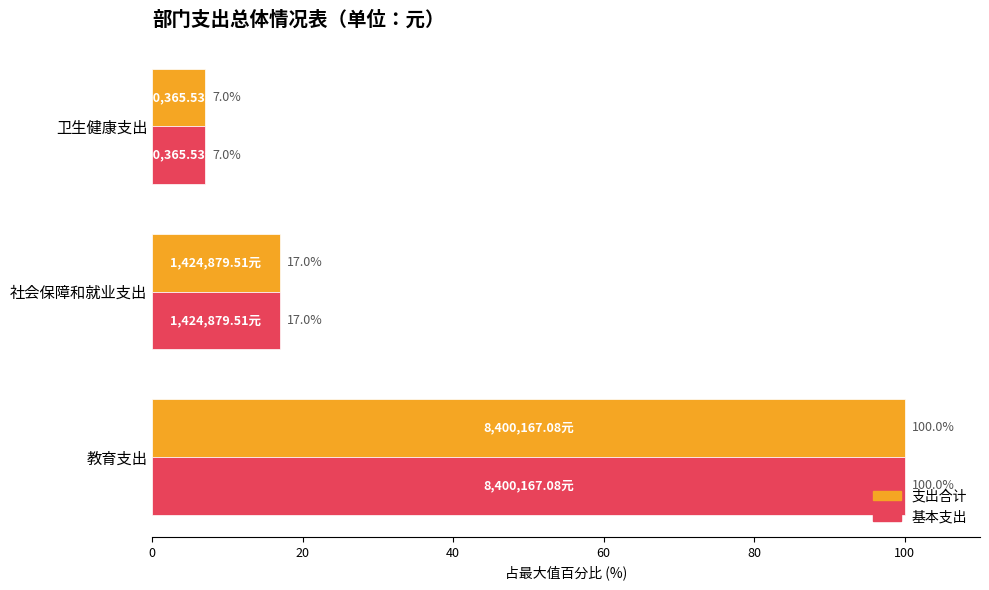

Rank the categories by 基本支出 value from lowest to highest.

卫生健康支出, 社会保障和就业支出, 教育支出